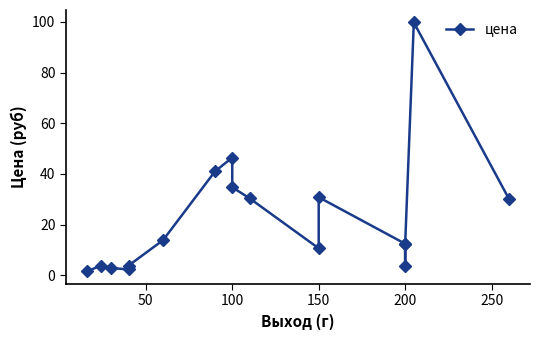

Does the chart have visible grid lines?

No